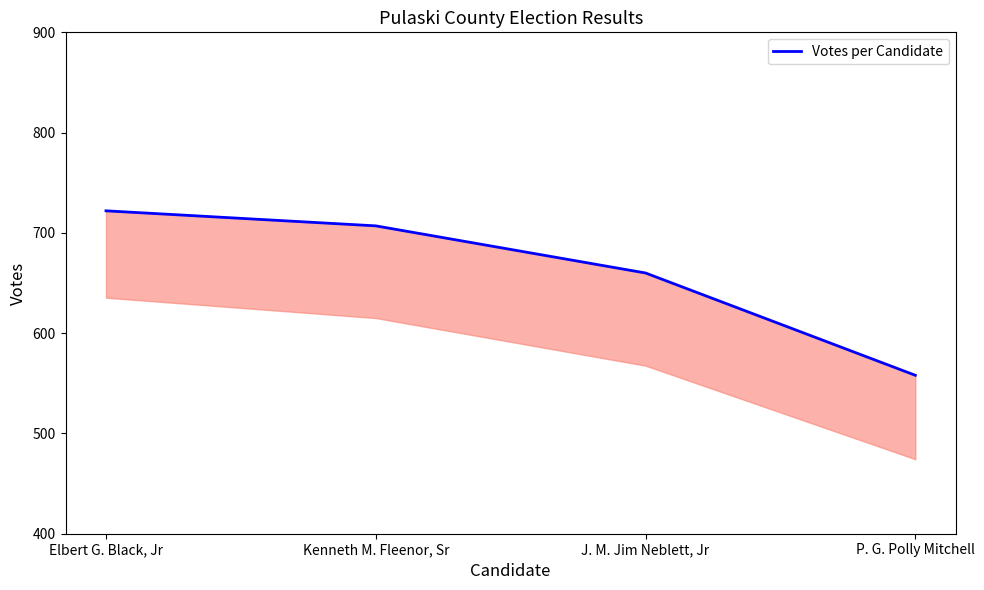

What is the label of the 4th point from the right?

Elbert G. Black, Jr